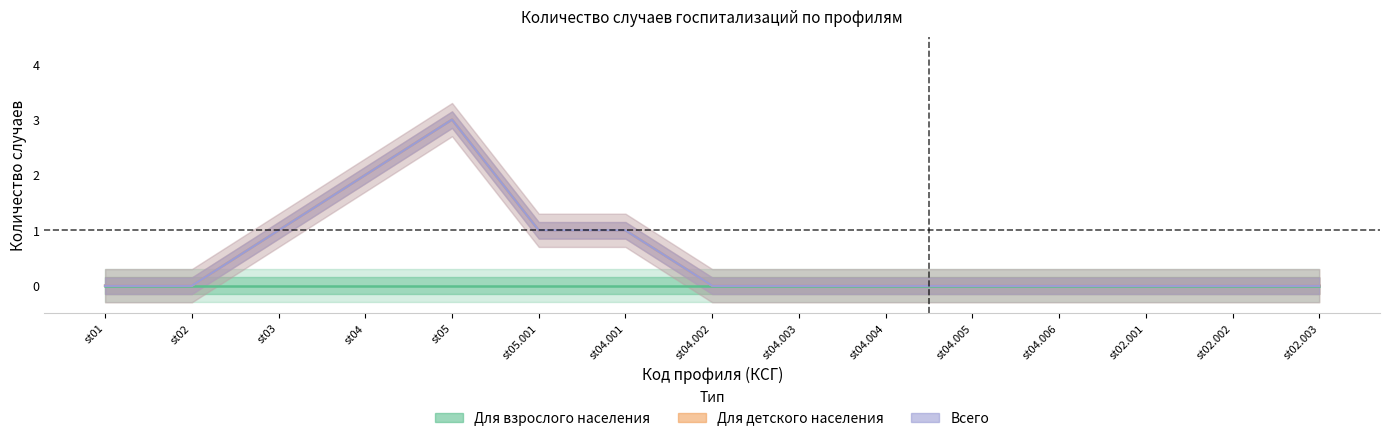

True or false: Для взрослого населения and Всего intersect in this chart.

False